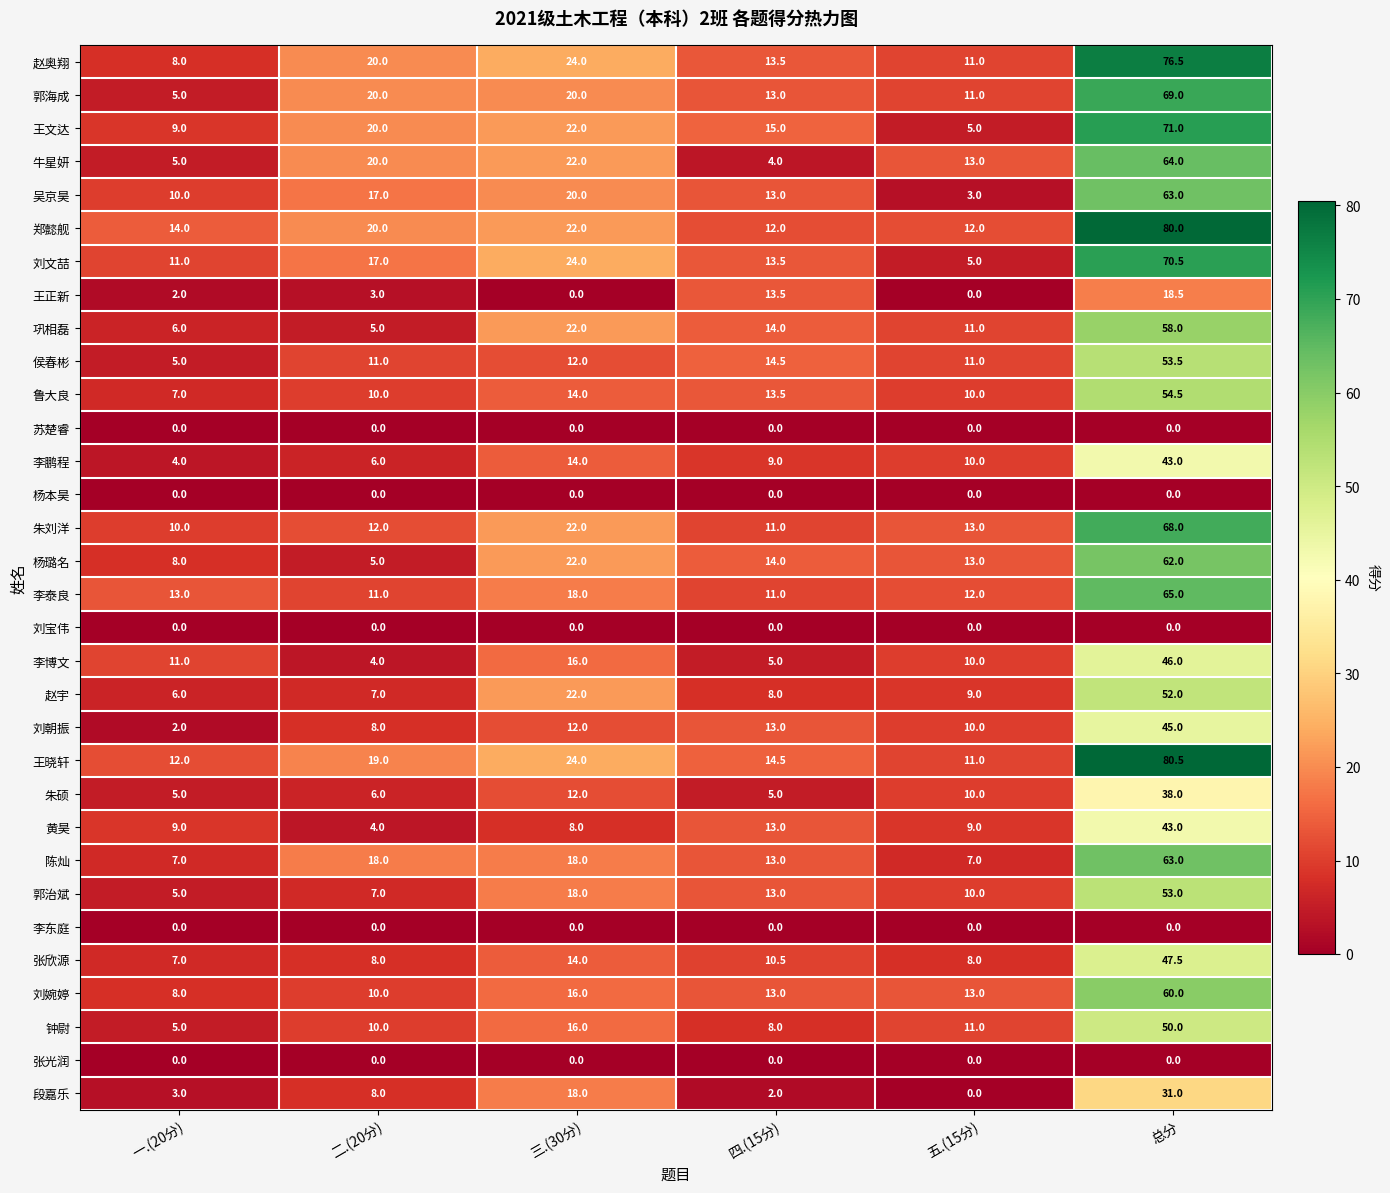

What is the greatest value displayed?

80.5